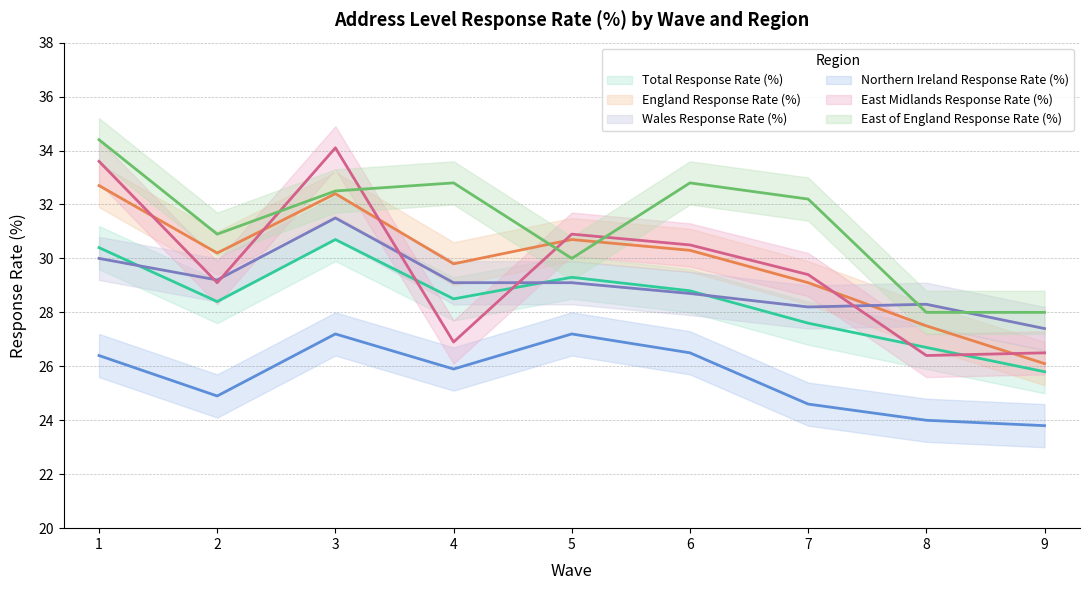

Where do East of England Response Rate (%) and Wales Response Rate (%) first cross each other?

7 and 8